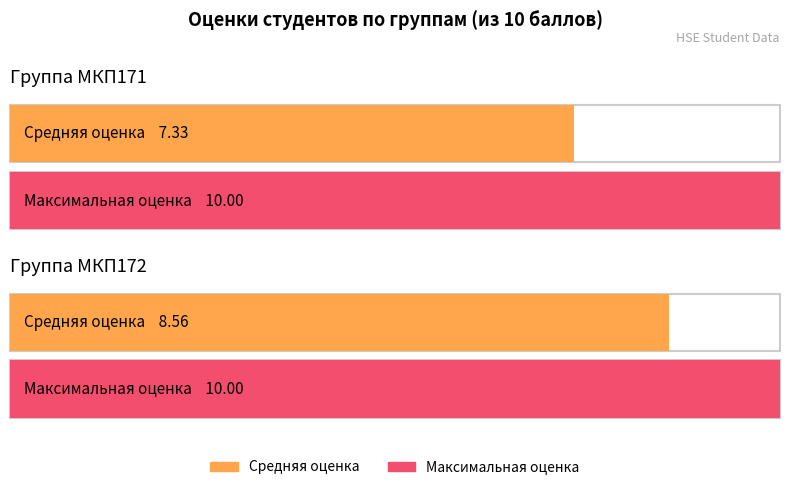

What is the sum of all Средняя оценка values?

15.9